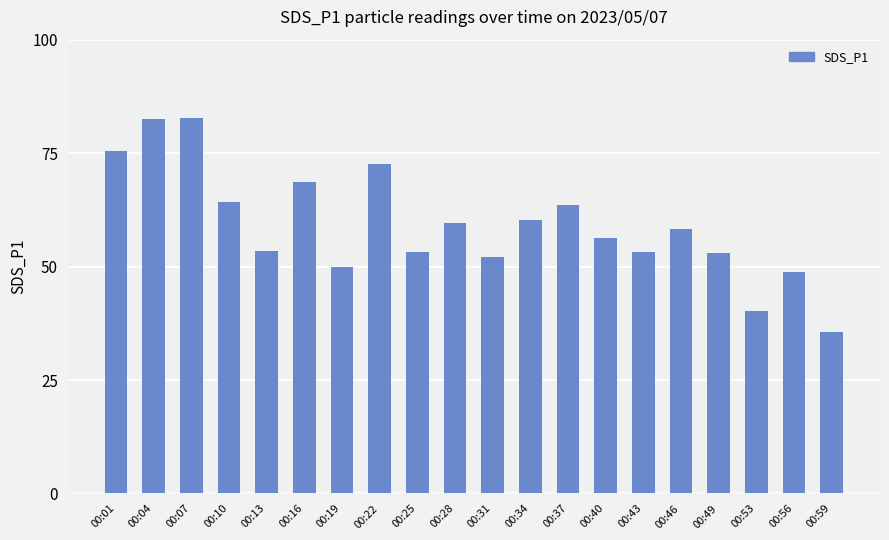

How many data points does each series have?

20